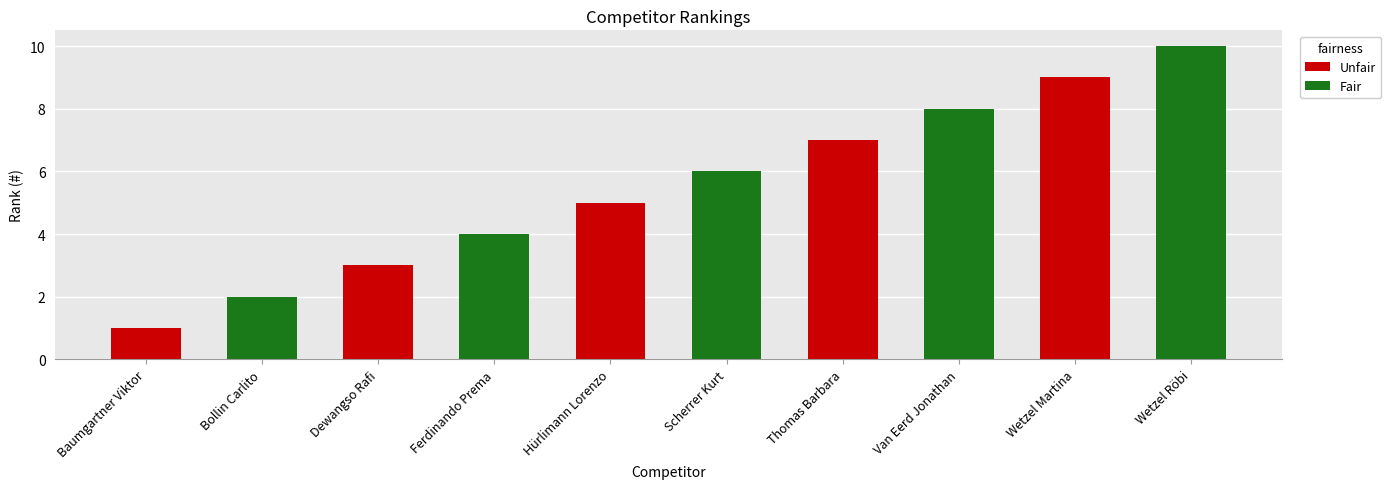

Reading right to left, list all the values displayed in this chart.

10	9	8	7	6	5	4	3	2	1